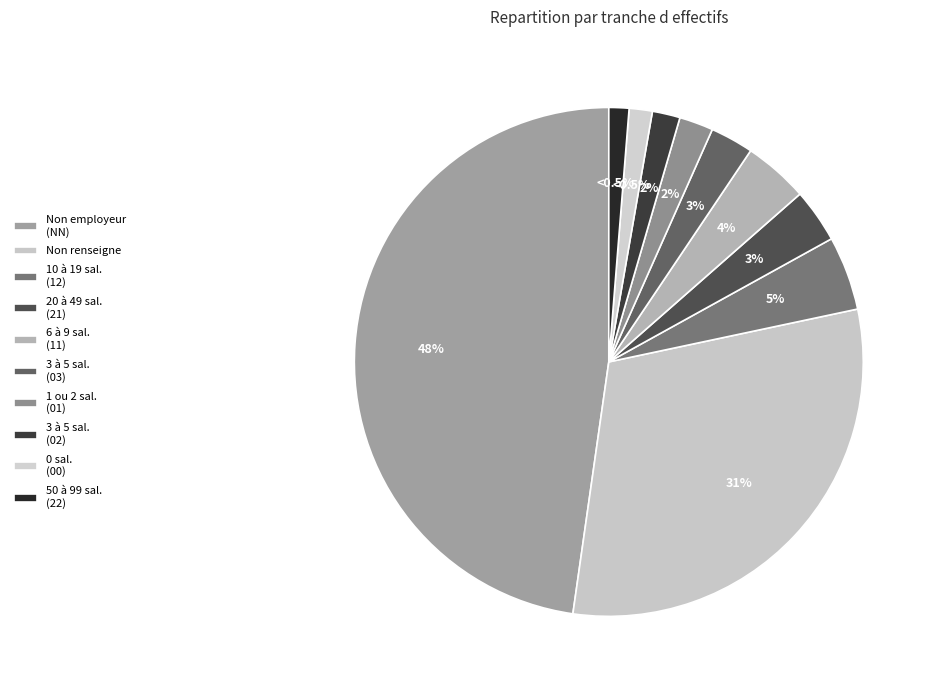

Do 22 and 11 together represent more than half of the pie?

No